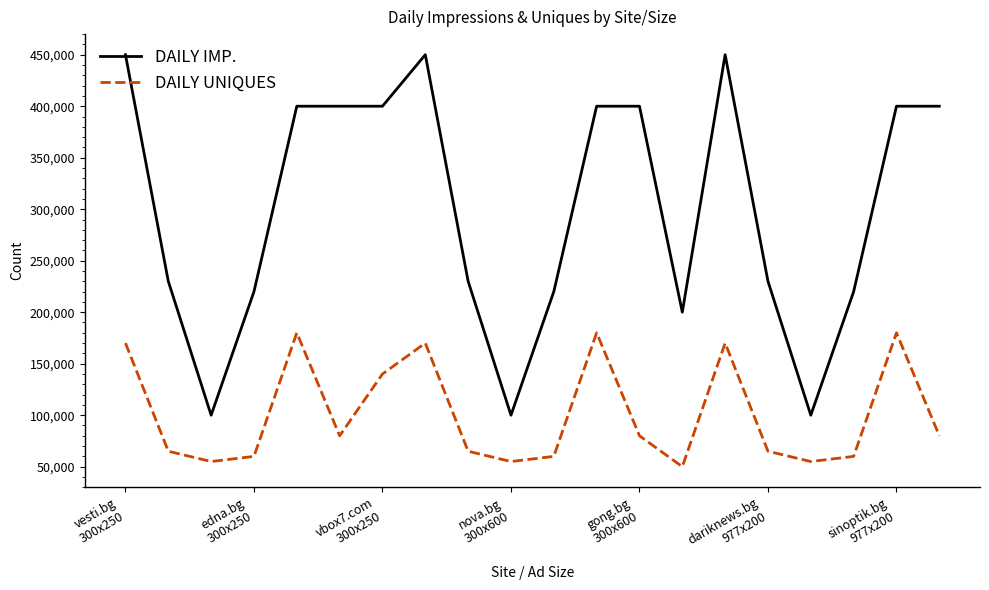

What is the maximum value shown in the chart?

450000